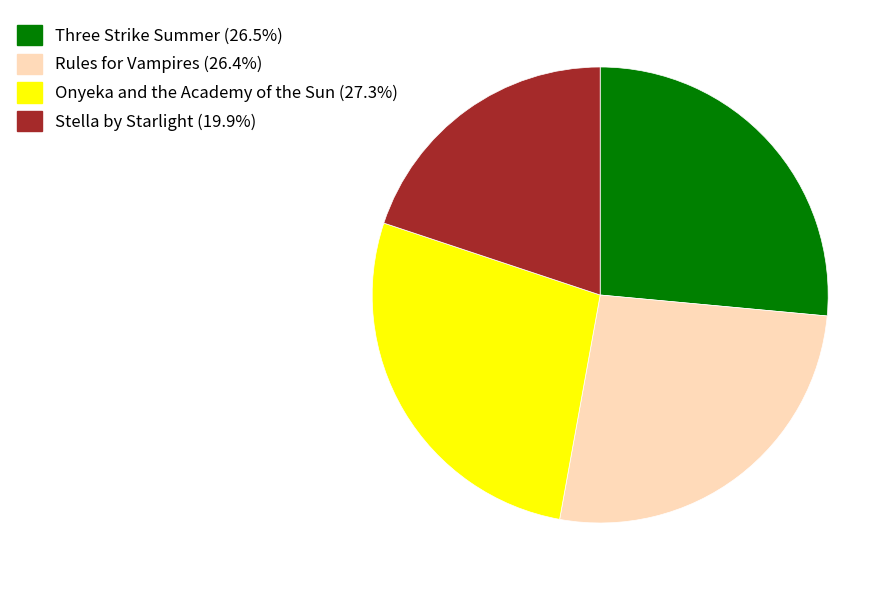

Combined, do Stella by Starlight and Onyeka and the Academy of the Sun account for over 50%?

No